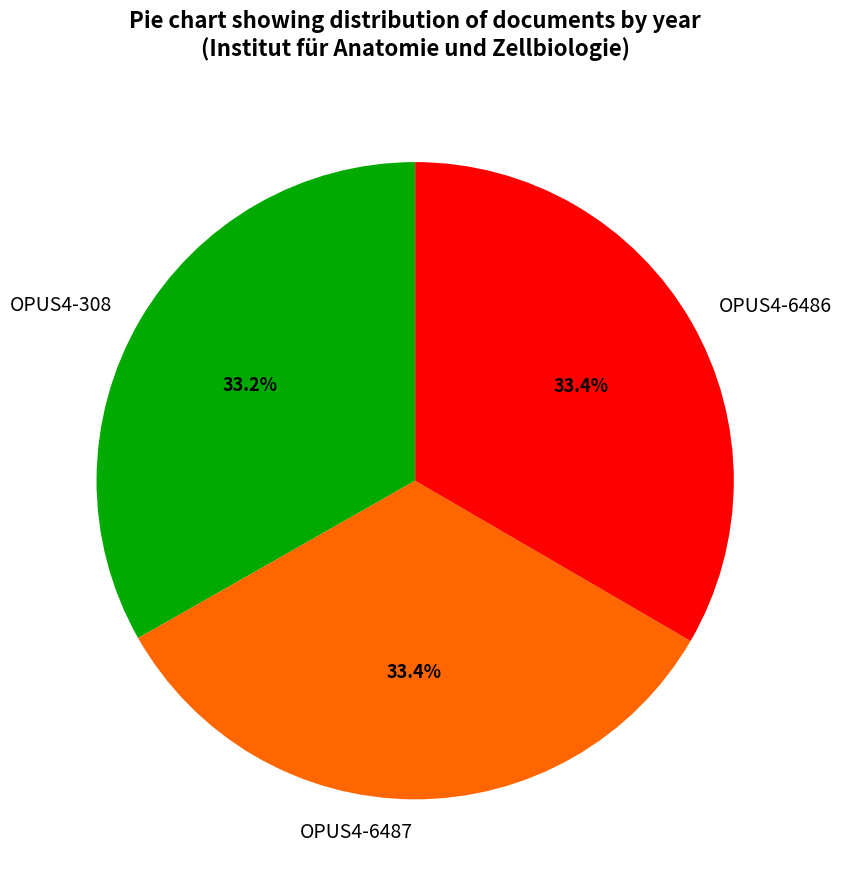

Is there a majority slice in this chart?

No